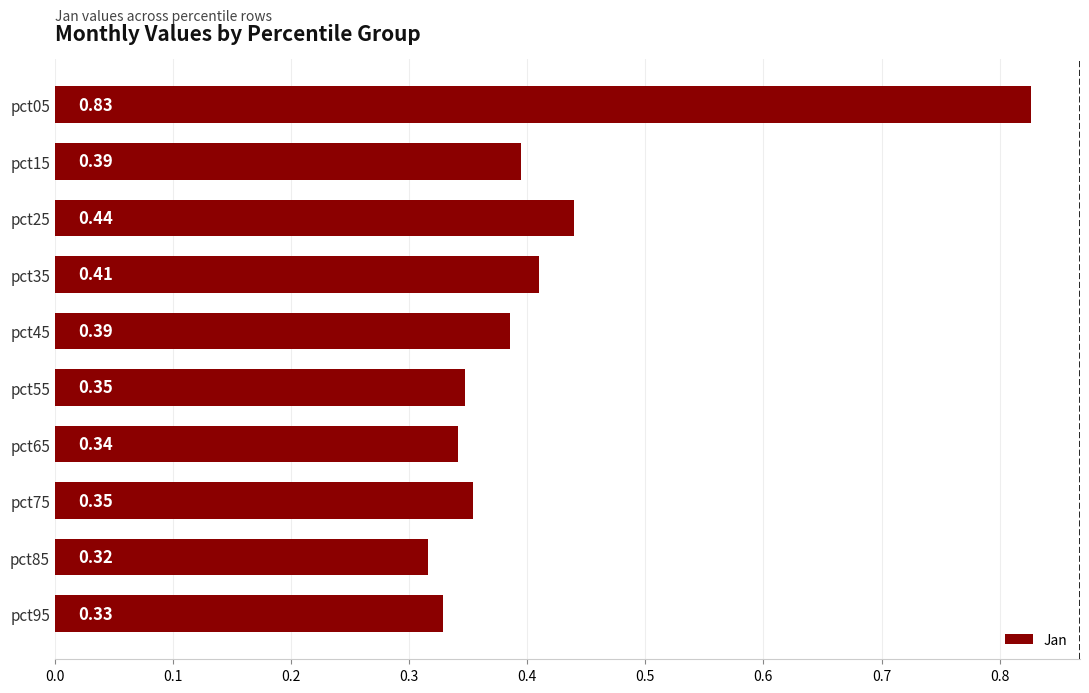

Between pct45 and pct25, which is larger?

pct25